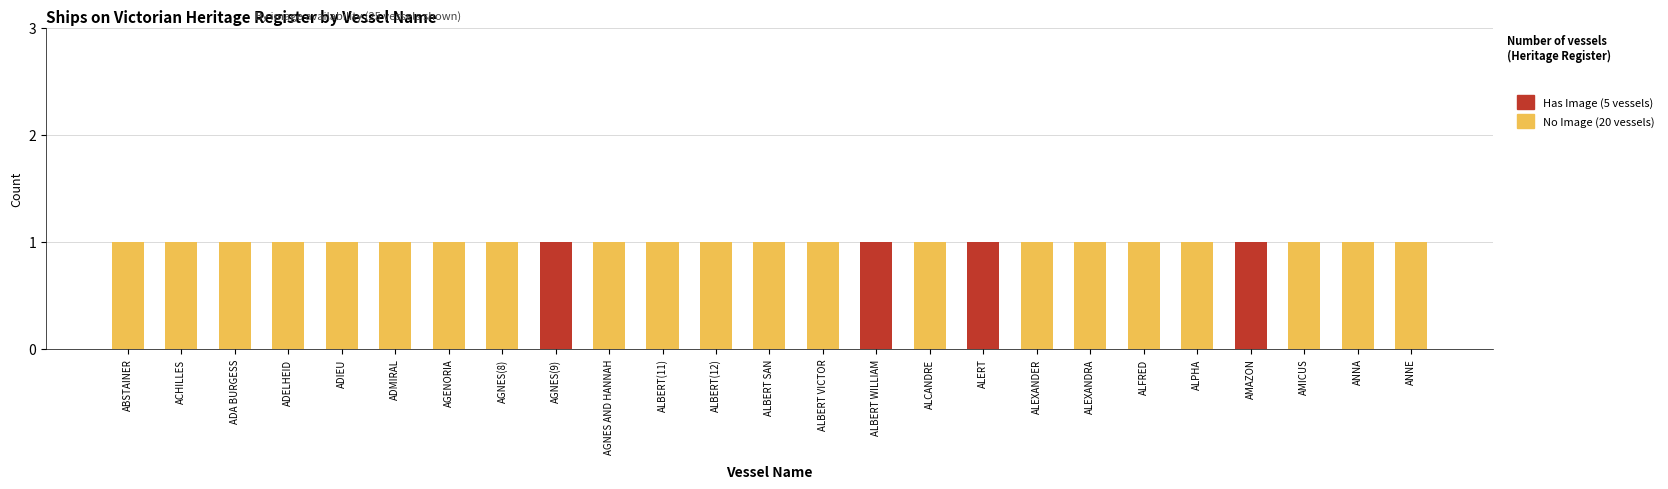

What is the total value across all series at ANNE?

1